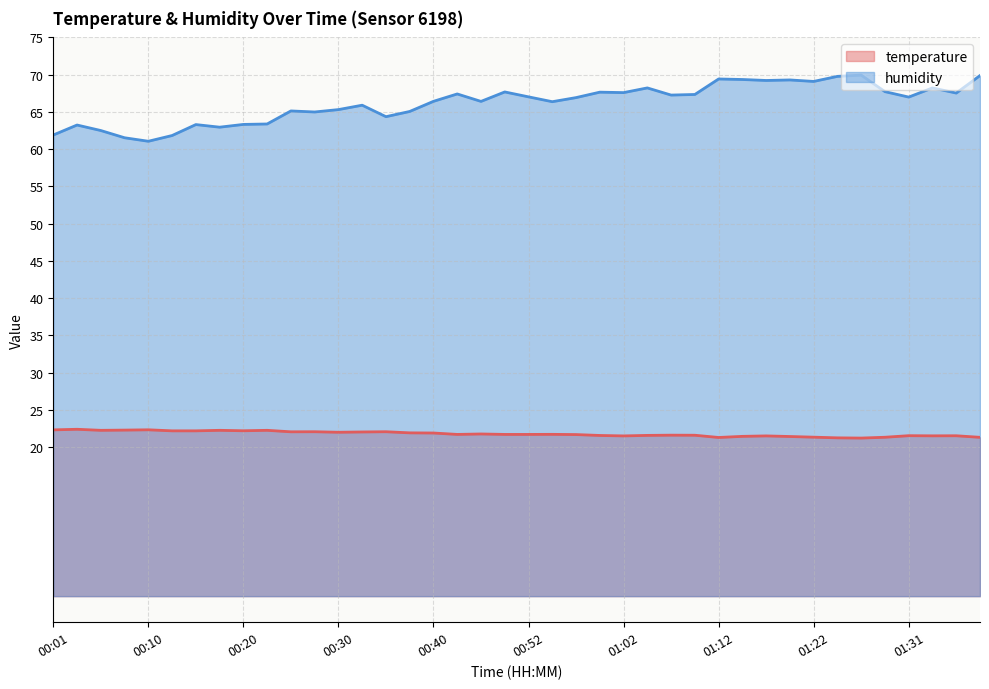

Between 00:47 and 00:57, which series saw the biggest shift?

humidity